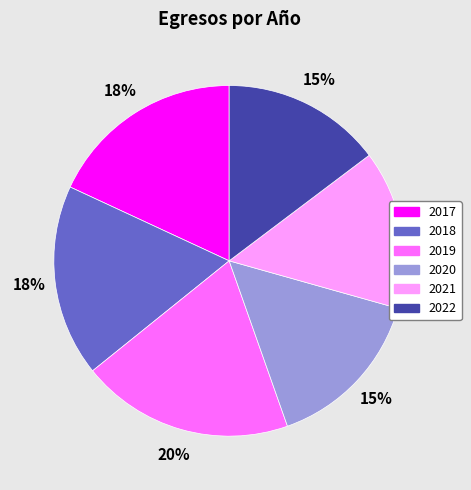

Is 2022 the majority of the pie?

No